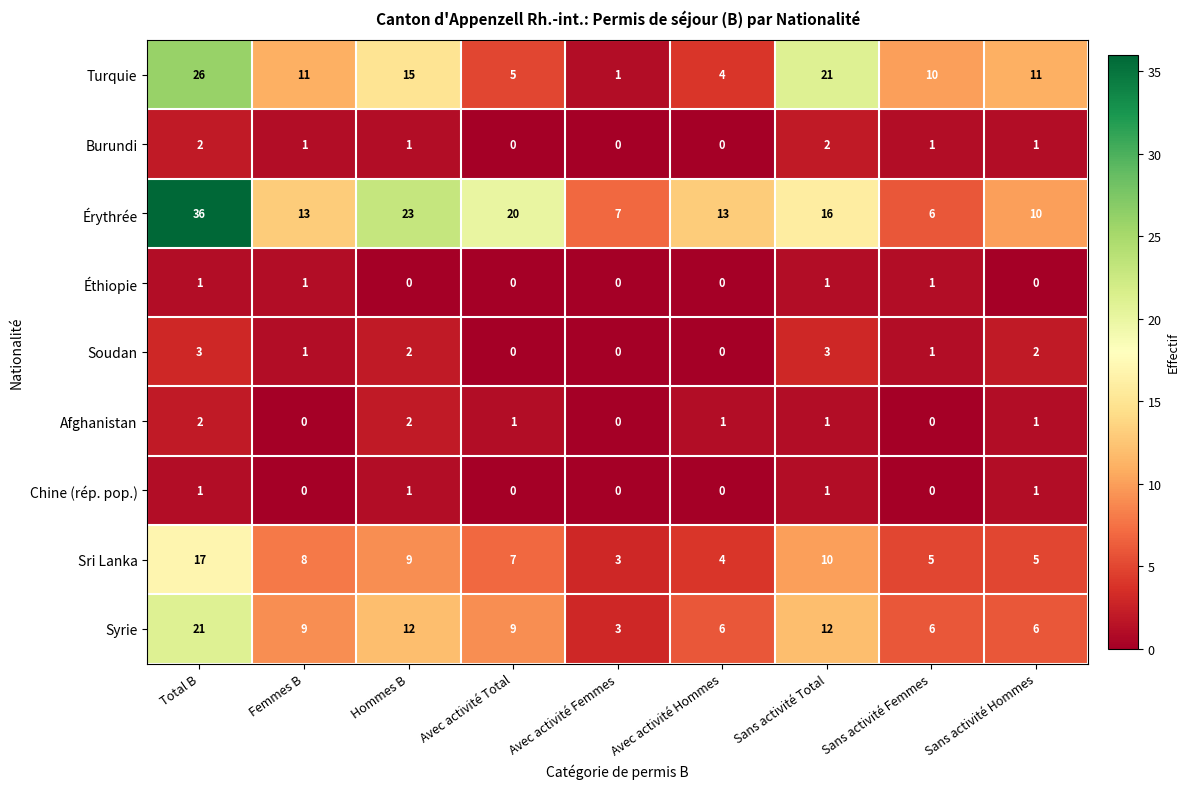

Is it true that Afghanistan equals 1 at Sans activité Femmes?

False